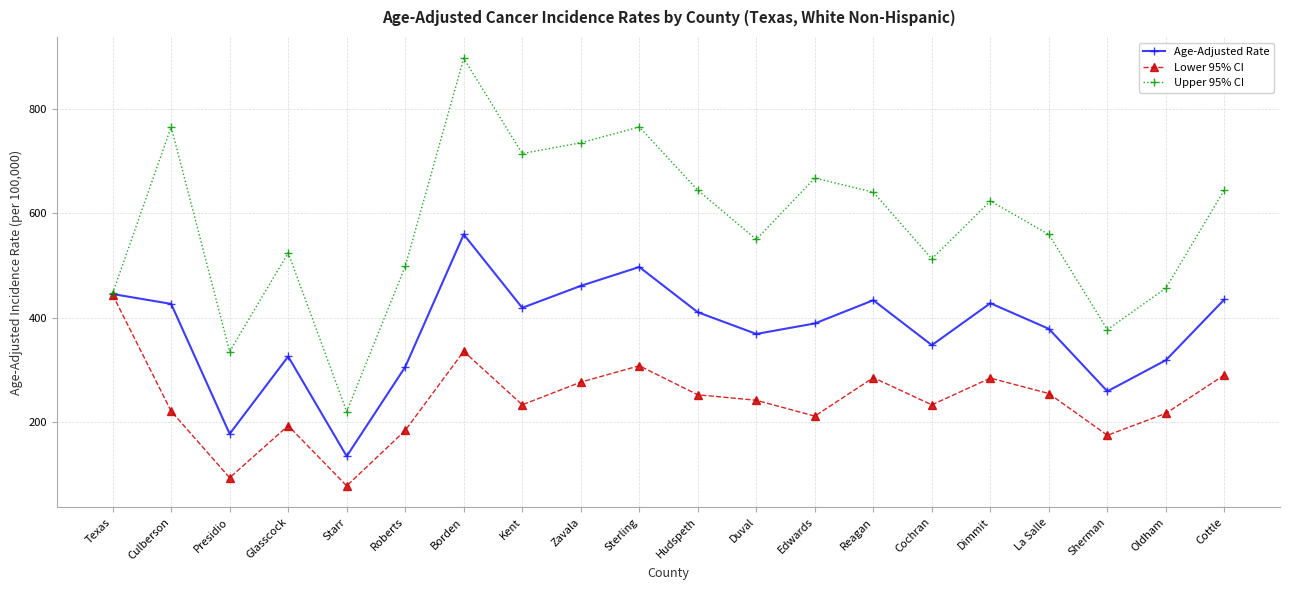

At which label does Upper 95% CI reach its minimum?

Starr